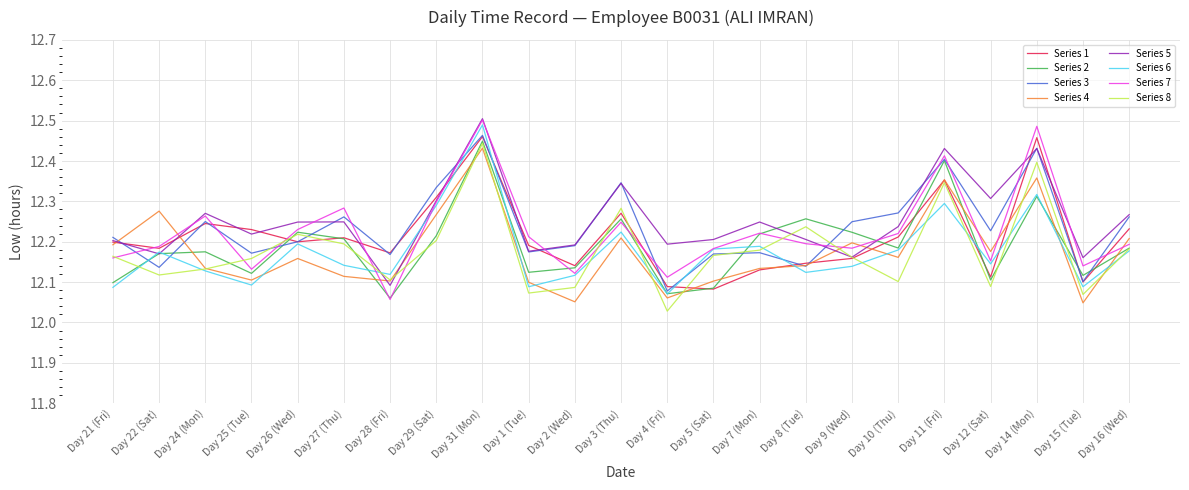

What is the total value across all series at Day 28 (Fri)?

96.9